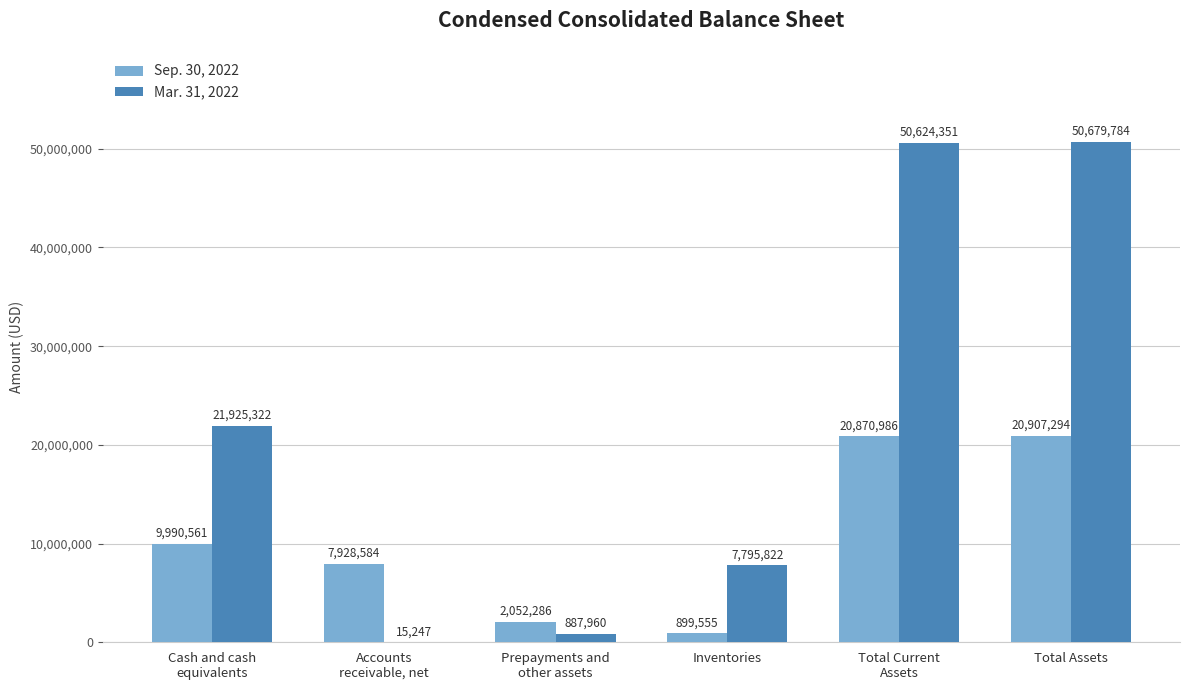

How many categories are shown in the chart?

6